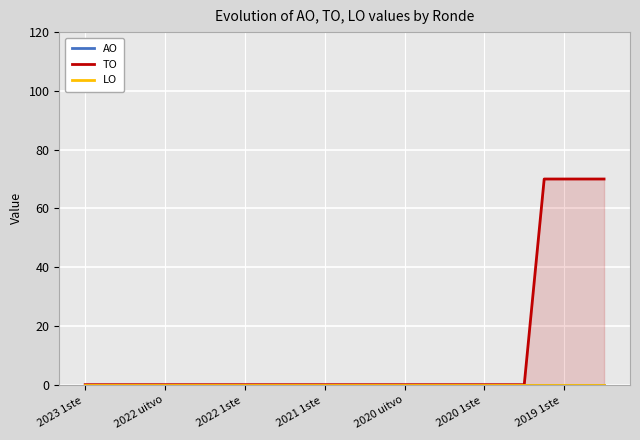

How many lines are shown in the chart?

3